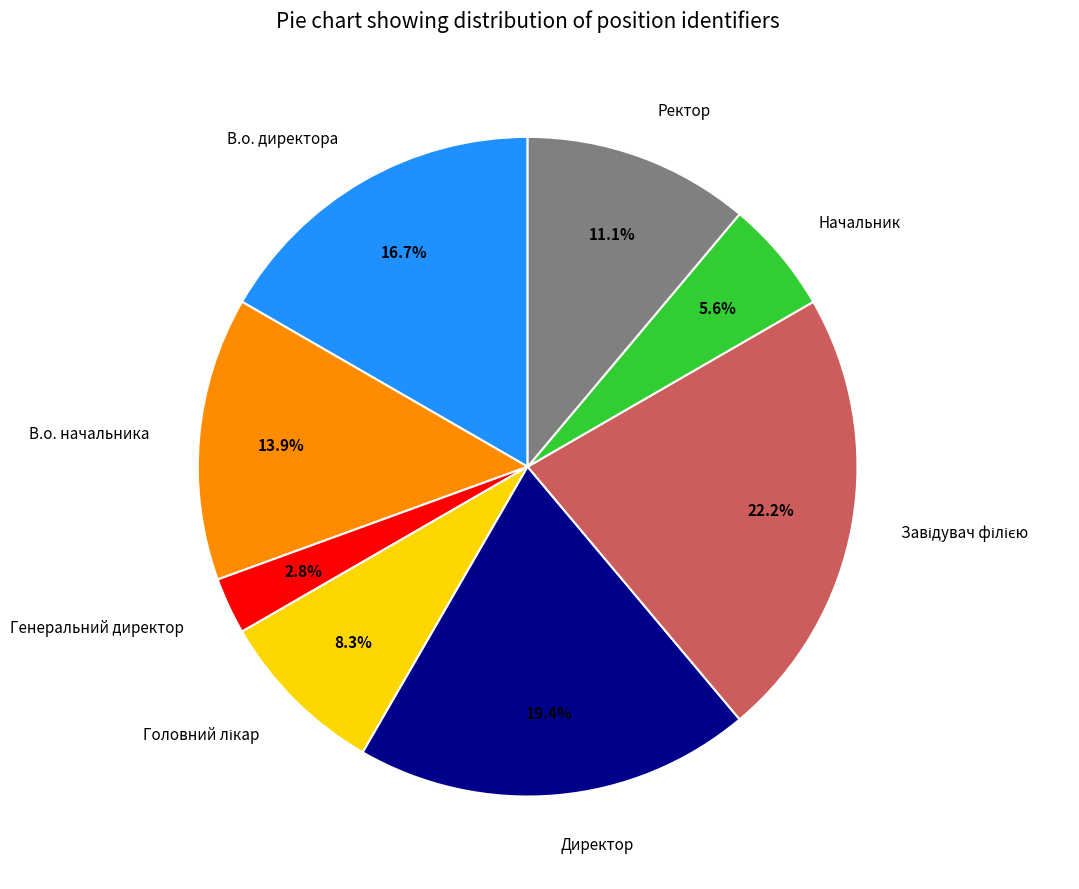

Is Начальник the majority of the pie?

No